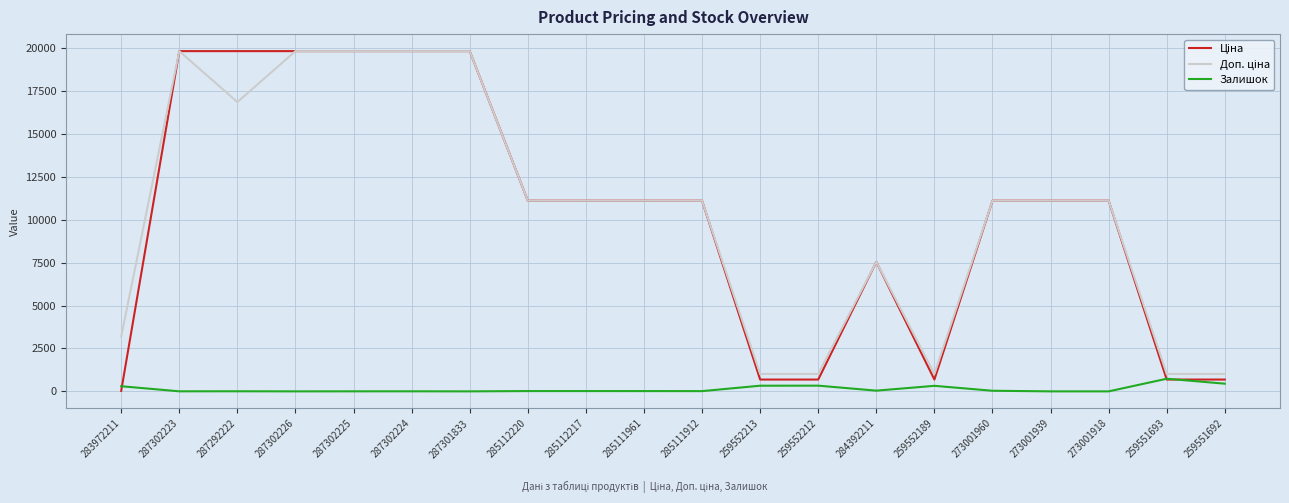

What is the total value across all series at 273001939?

22227.2